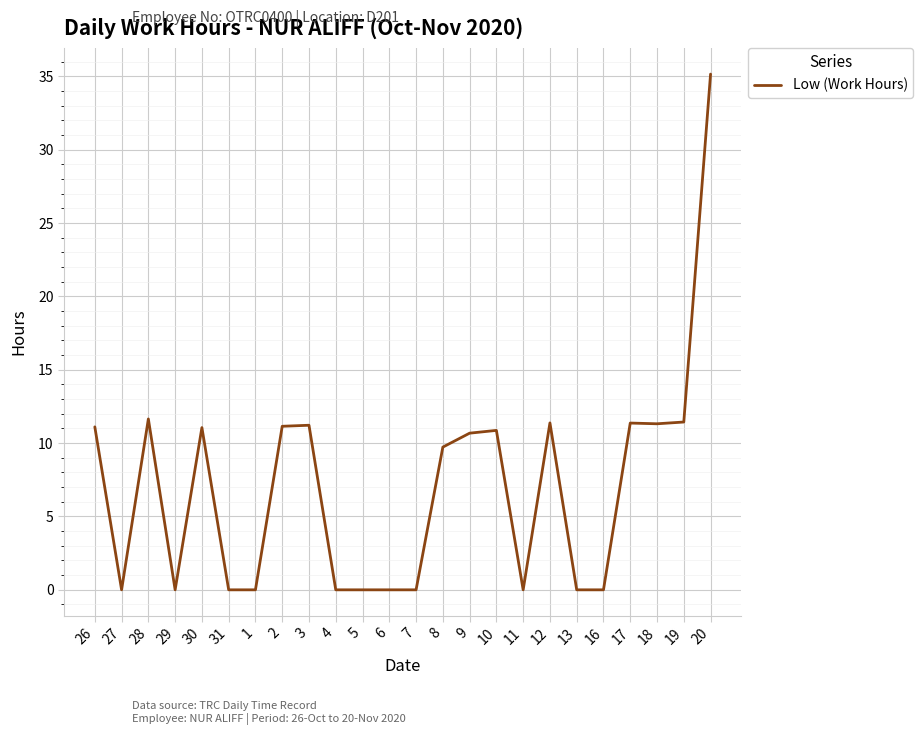

How many values are below 10?

12